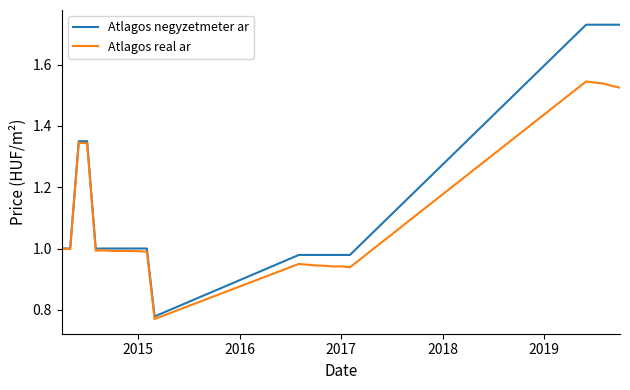

What is the sum of all Atlagos real ar values?

26.7